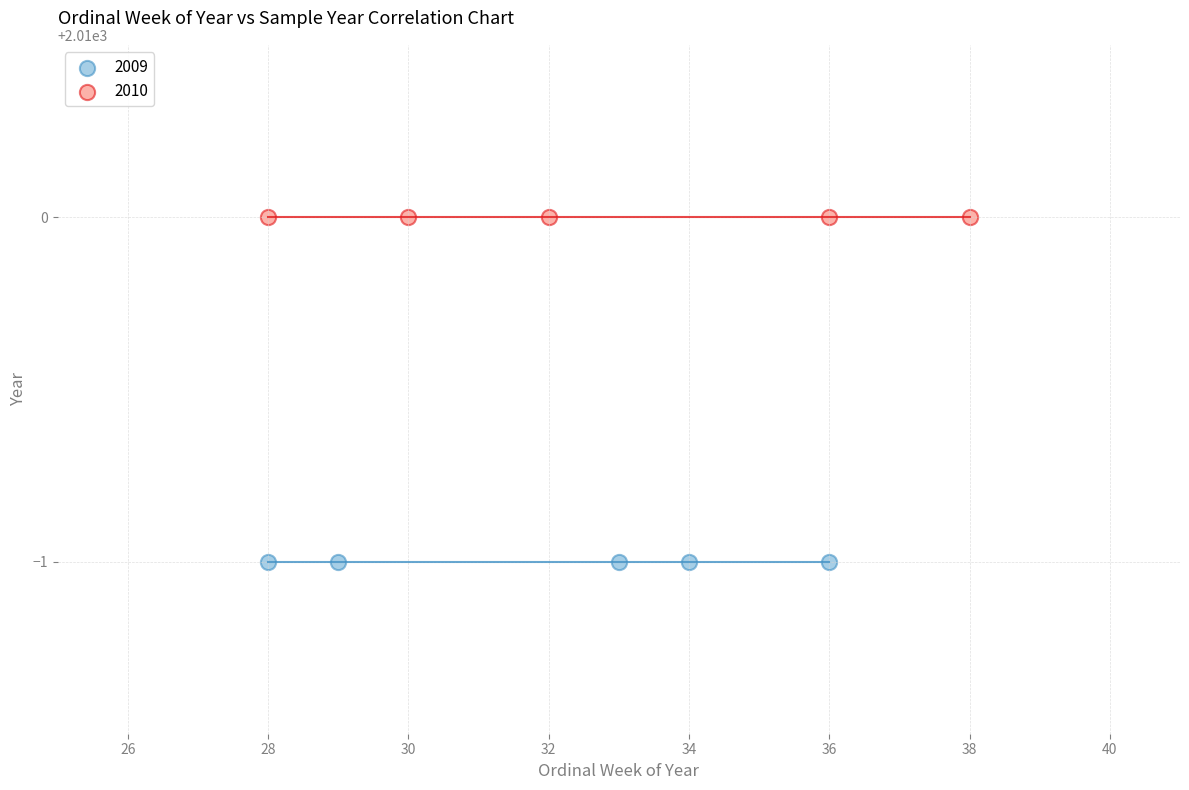

Which series reaches the maximum Y coordinate?

2010